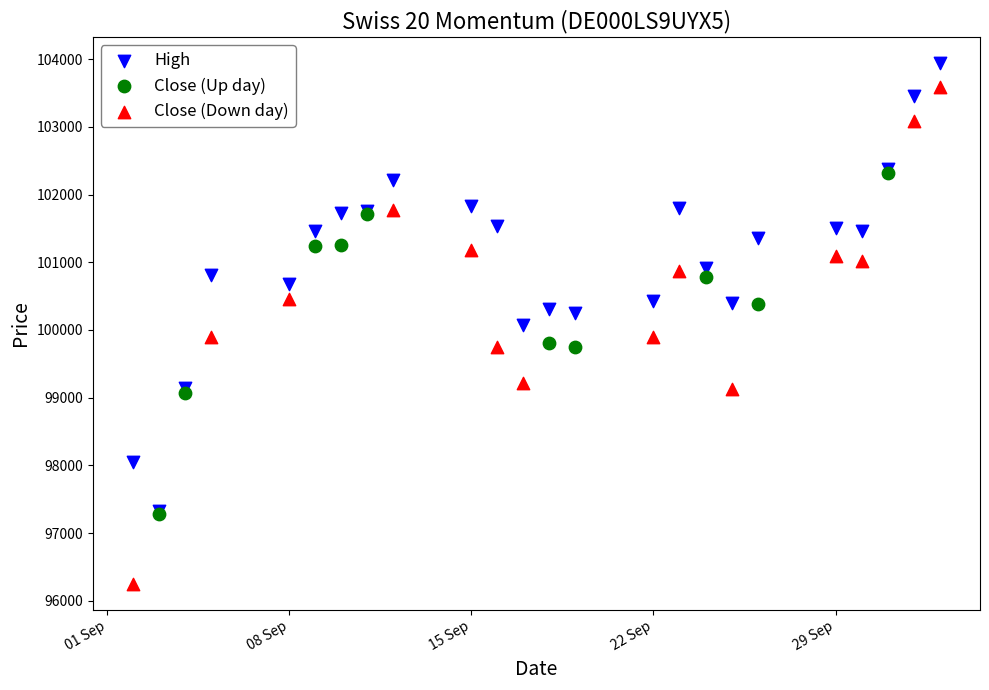

Which series contains the lowest Y value?

Close (Down day)